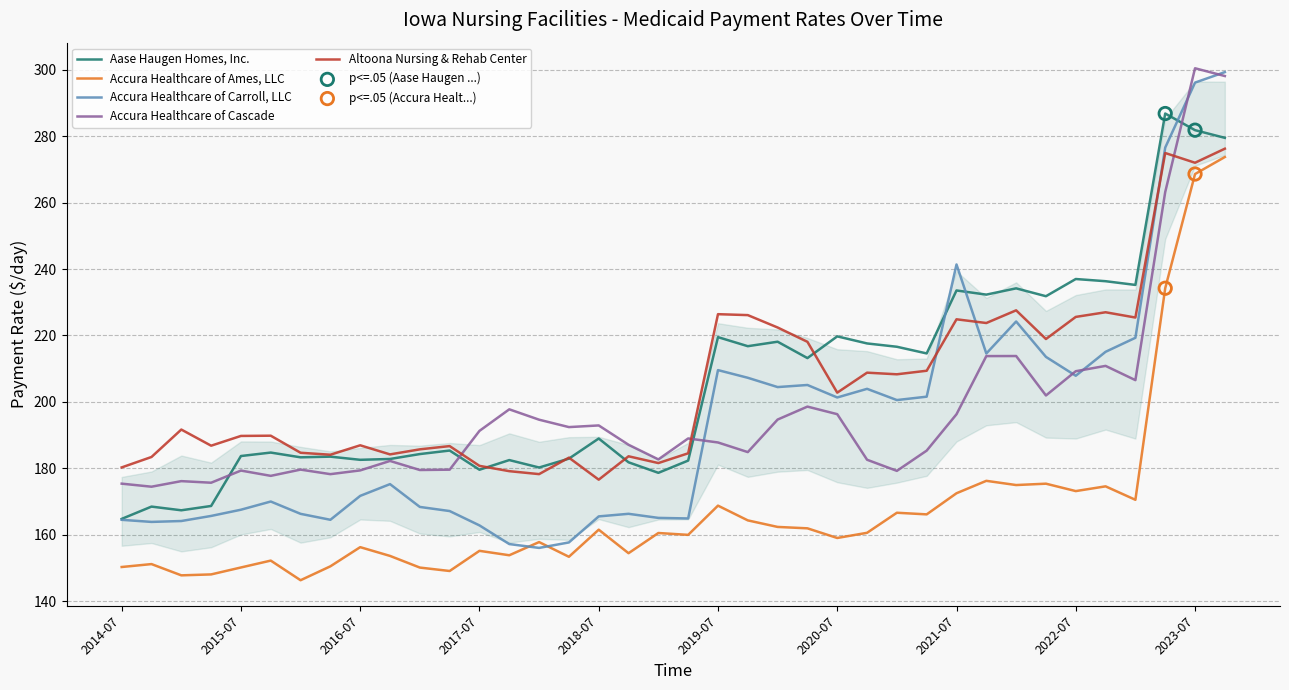

True or false: Aase Haugen Homes, Inc. and Accura Healthcare of Ames, LLC intersect in this chart.

False